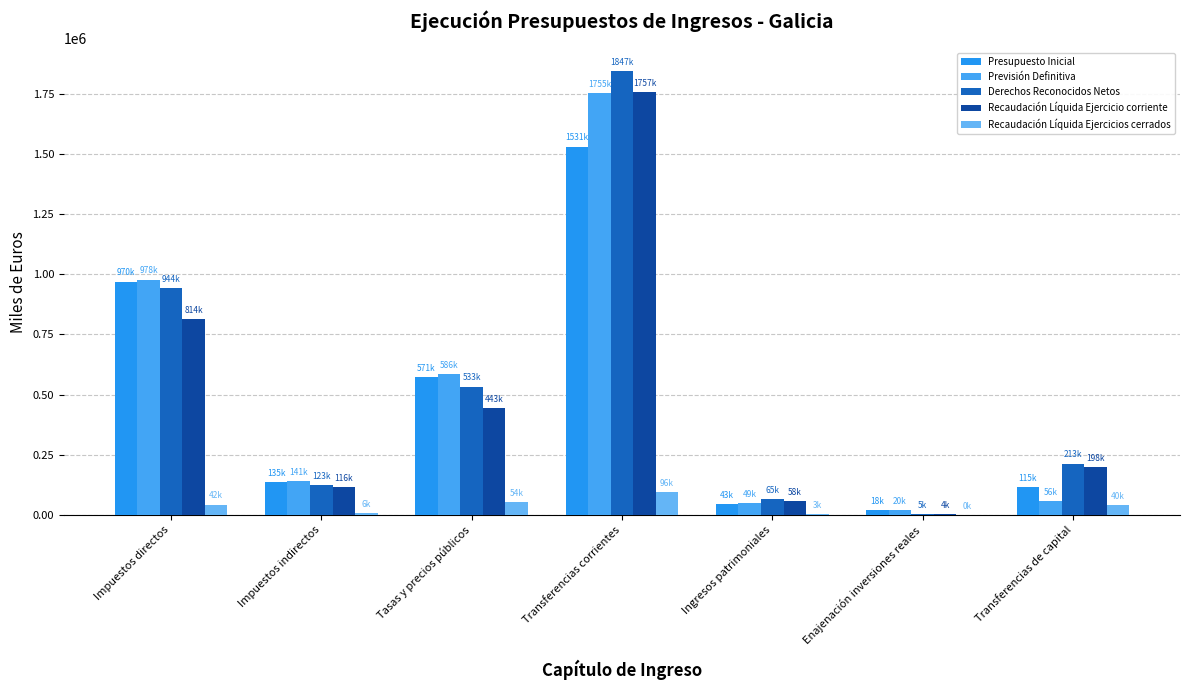

What is the difference between the highest and lowest values at Enajenación inversiones reales?

19251.1